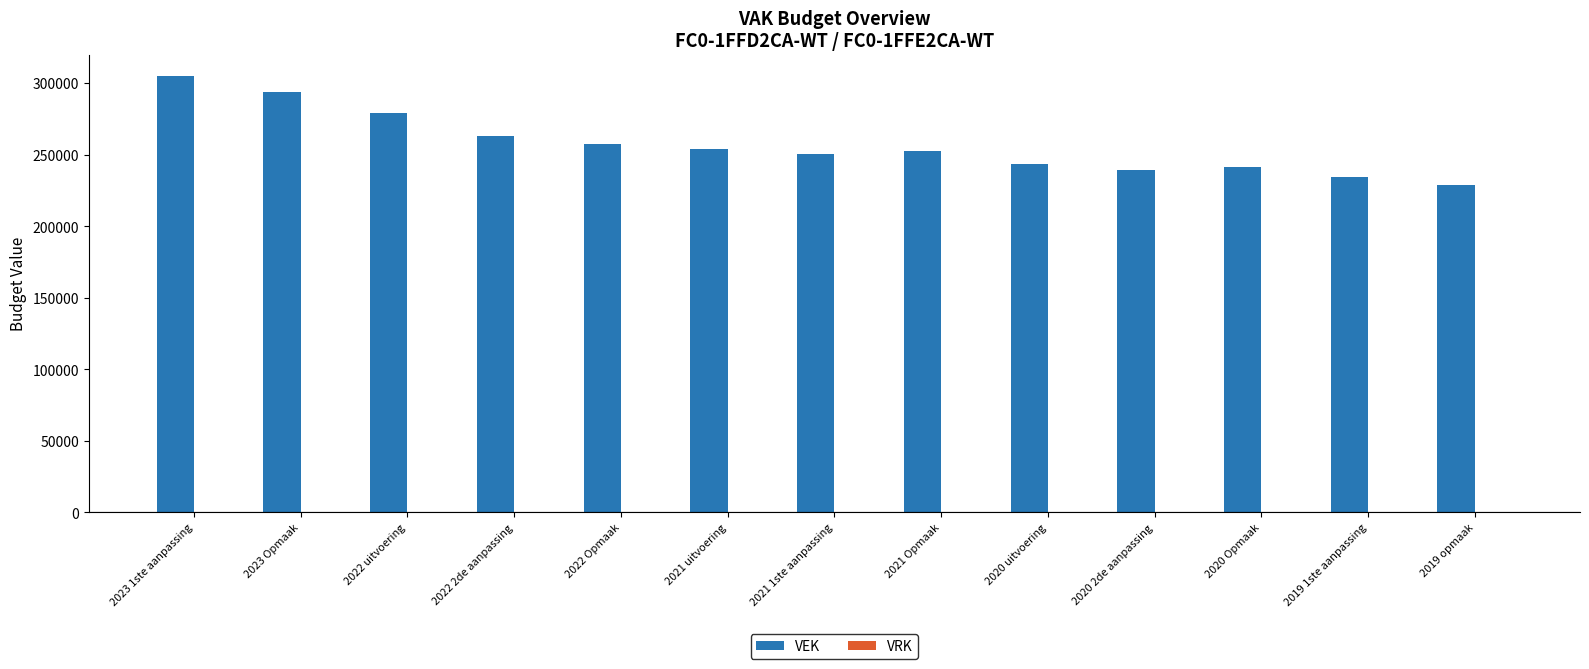

Are the bars grouped side by side (vs. stacked)?

No